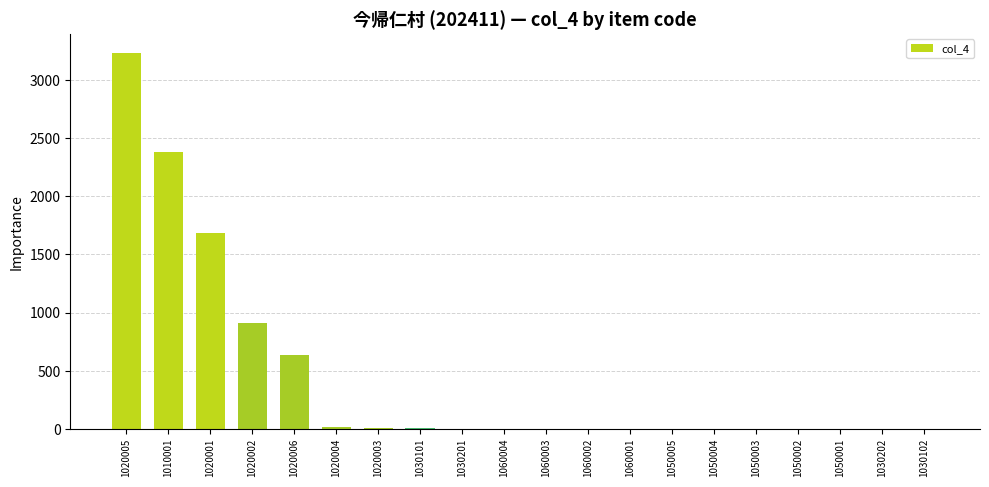

What is the sum of all values?

8878